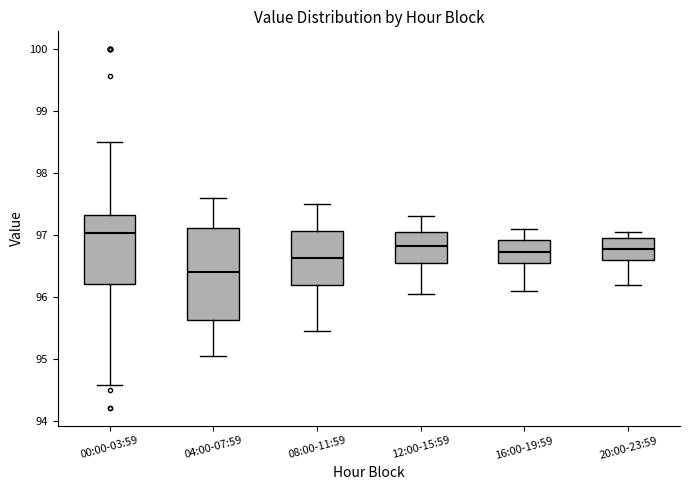

Which box has the lowest median line?

04:00-07:59